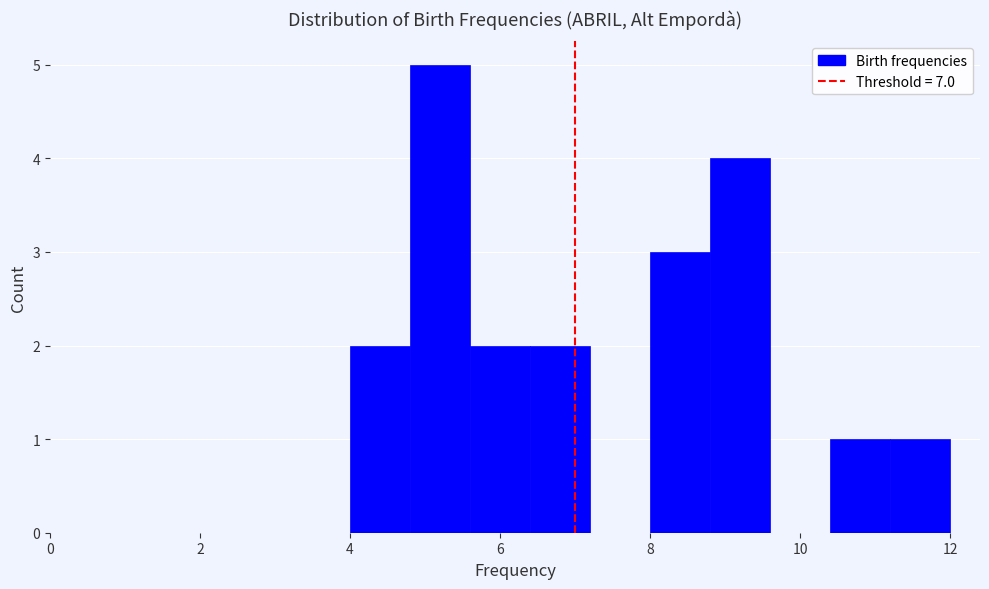

Reading left to right, list every bar in this chart as the range it spans on the x-axis followed by its height. The values are not printed on the chart, so give them approximately, as read against the axis.

4.0 to 4.8: 2
4.8 to 5.6: 5
5.6 to 6.4: 2
6.4 to 7.2: 2
7.2 to 8.0: 0
8.0 to 8.8: 3
8.8 to 9.6: 4
9.6 to 10.4: 0
10.4 to 11.2: 1
11.2 to 12.0: 1